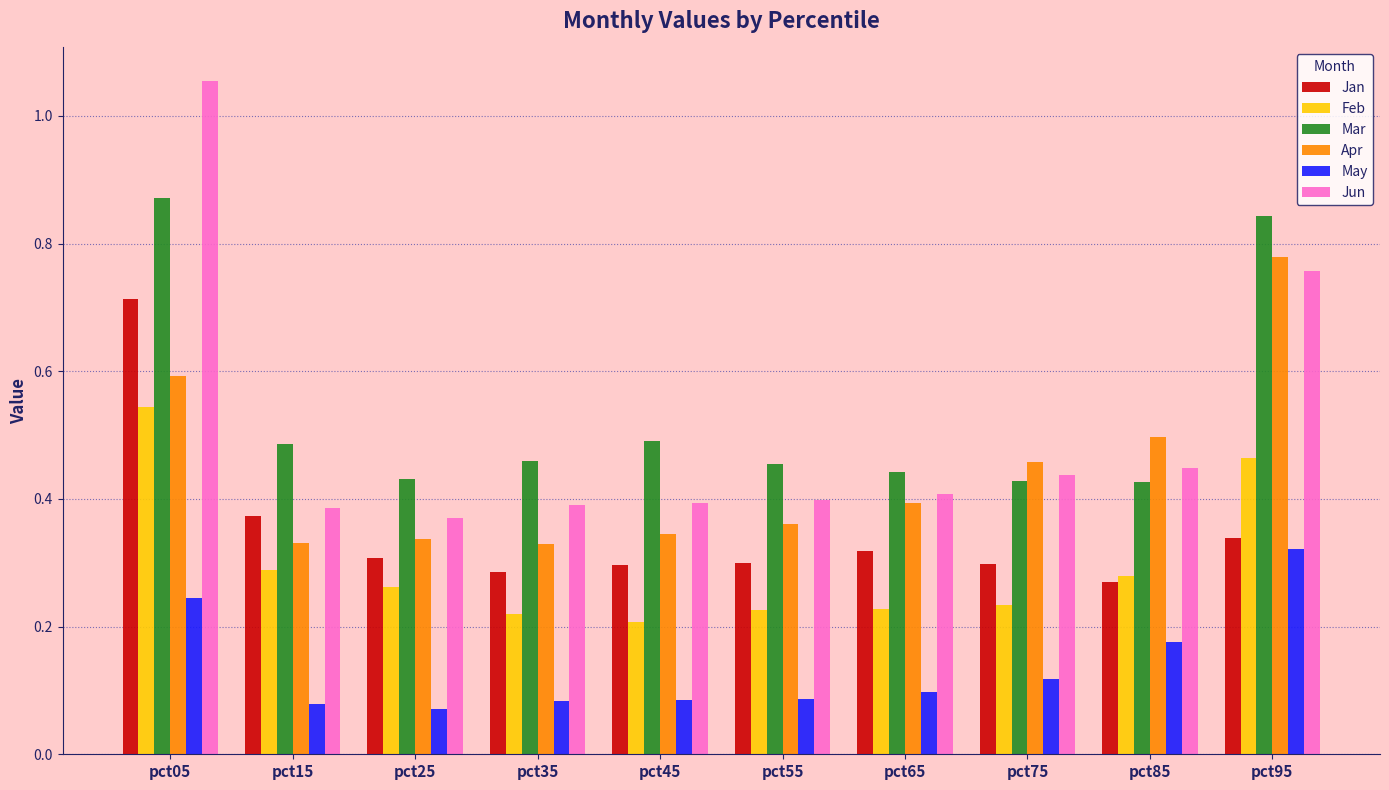

The May series shows 0.1 at pct05. True or false?

False